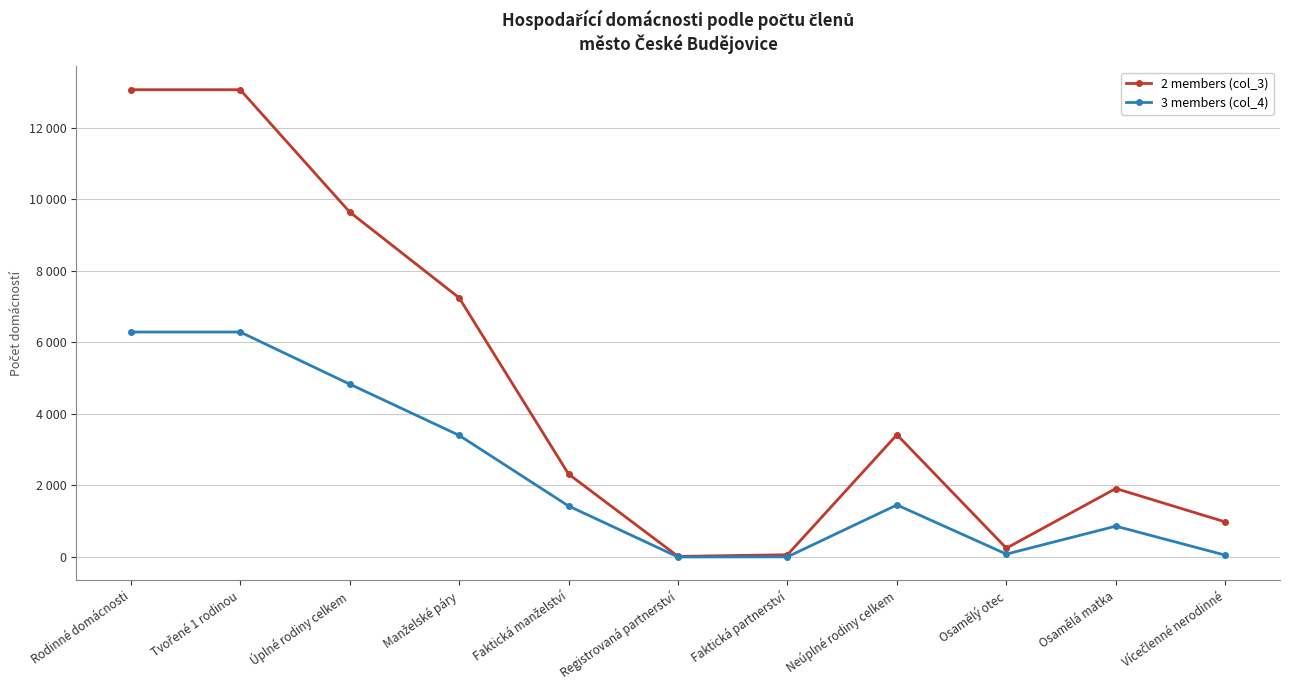

Which series changed the most between Úplné rodiny celkem and Manželské páry?

2 members (col_3)